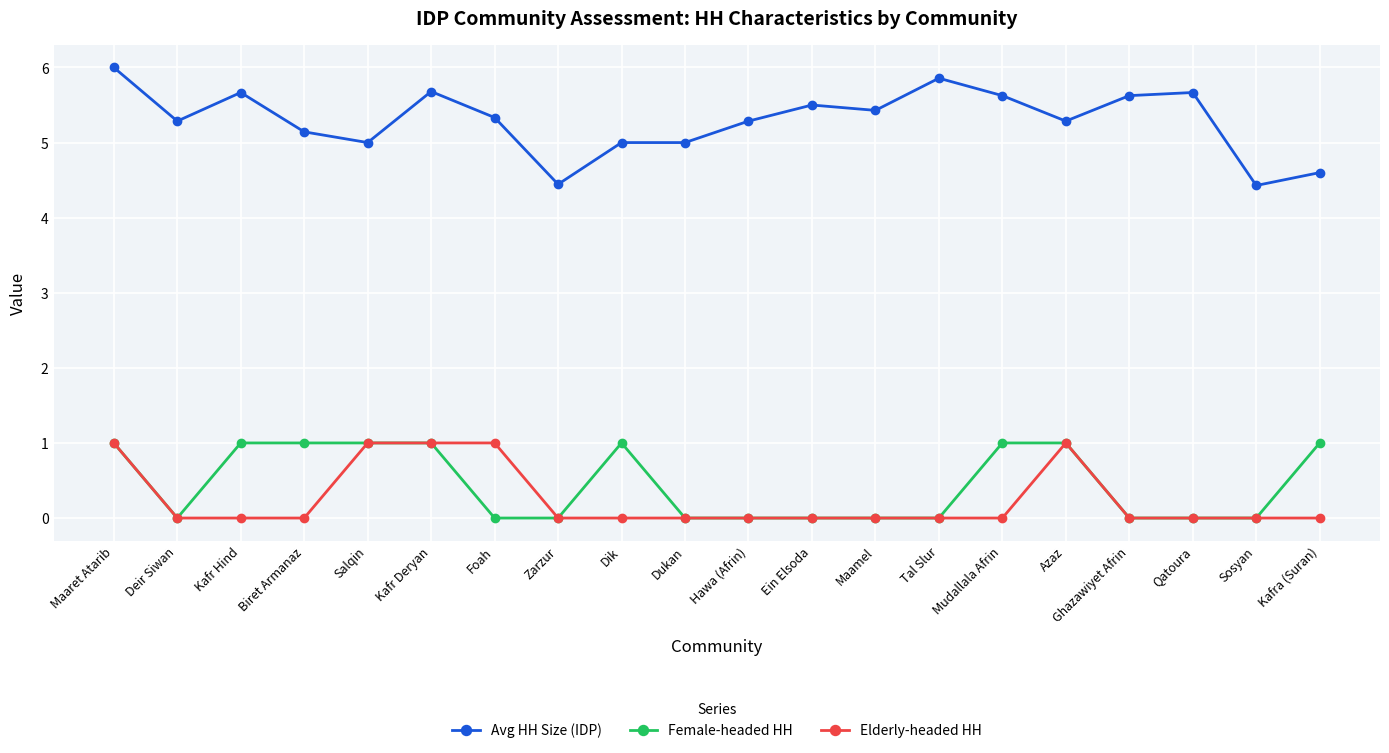

What is the spread (max minus min) of values at Ein Elsoda?

5.5